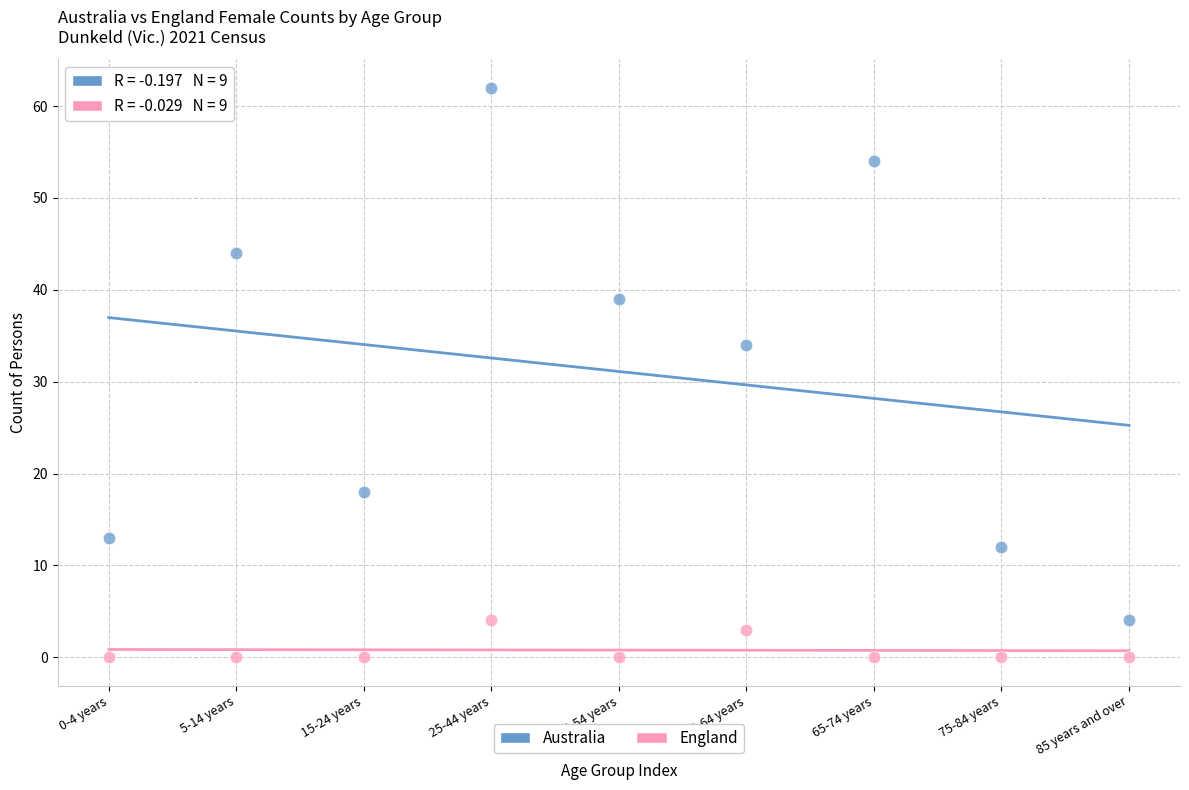

Across all data points, what is the range of Y values (max minus min)?

62